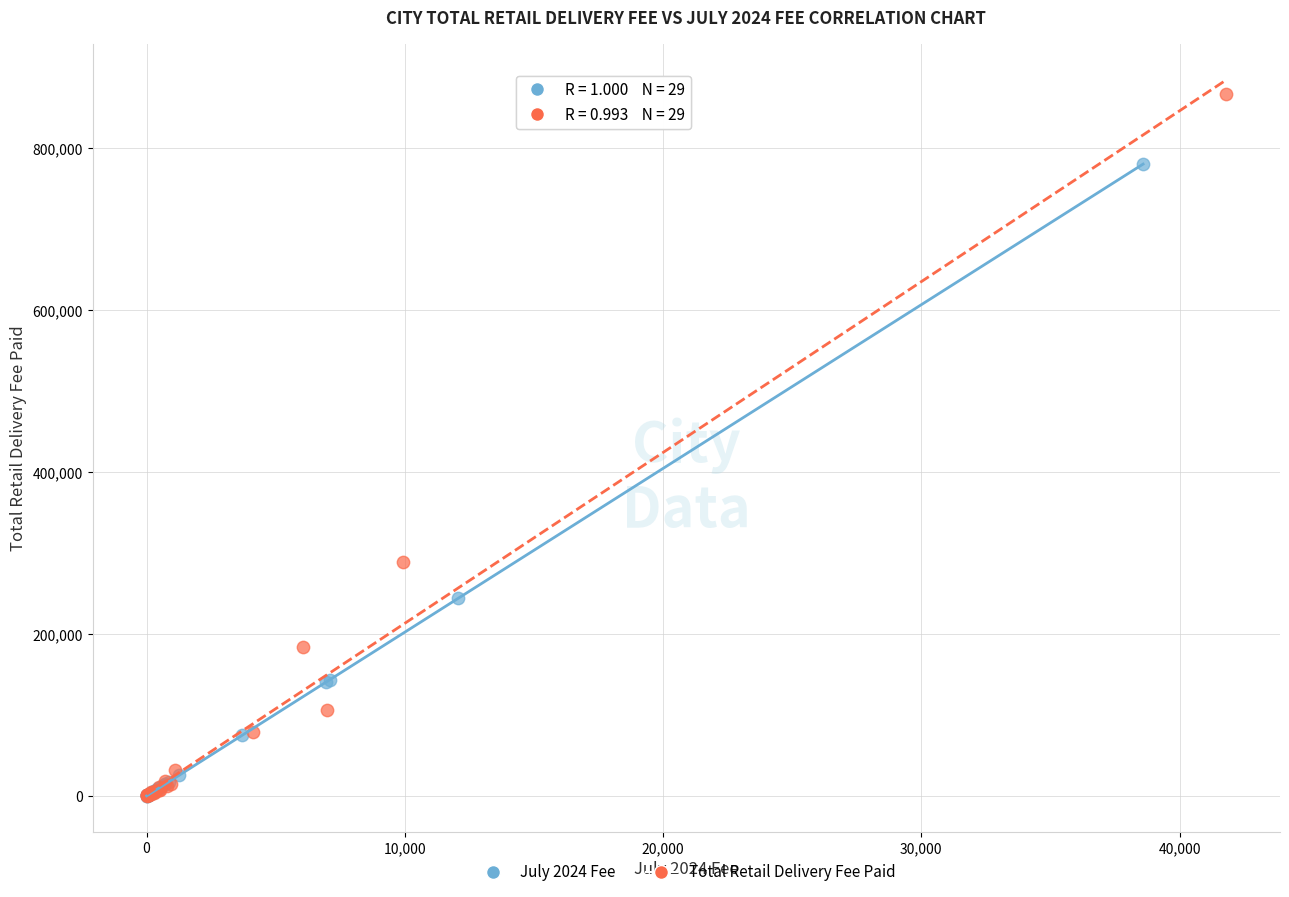

Which series contains the highest Y value?

Total Retail Delivery Fee Paid